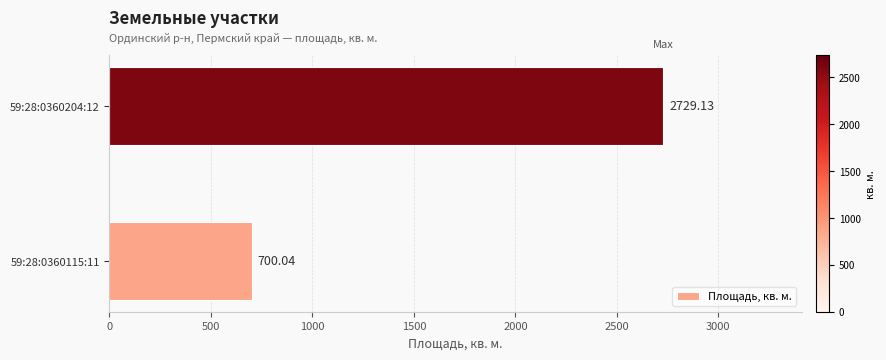

Which has a higher value, 59:28:0360204:12 or 59:28:0360115:11?

59:28:0360204:12